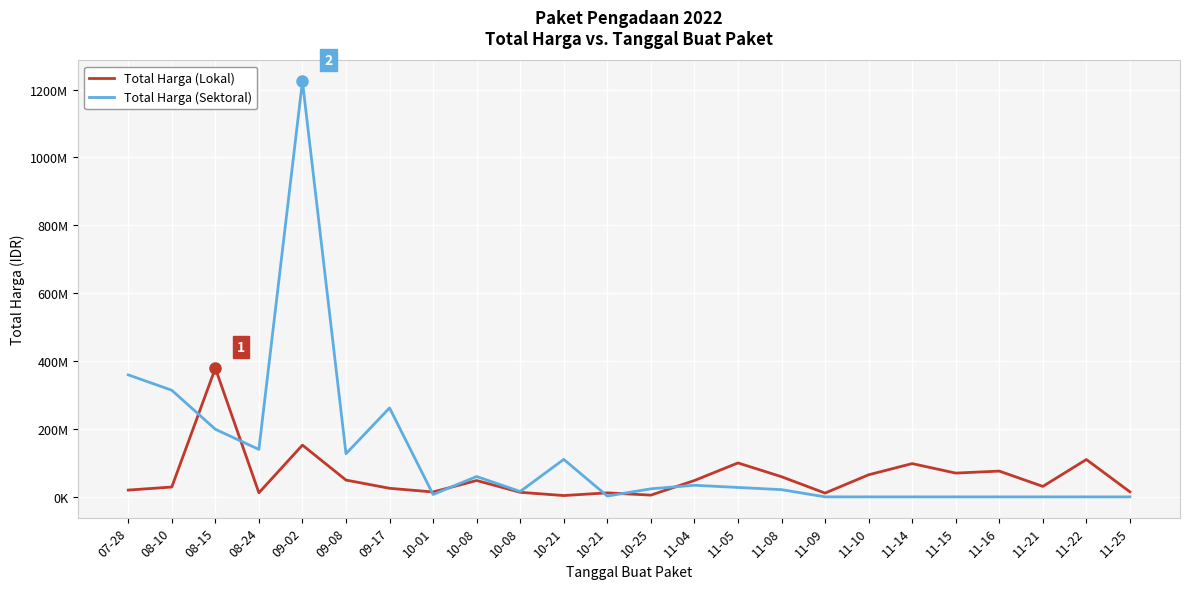

Does the chart display data point markers on the line(s)?

No